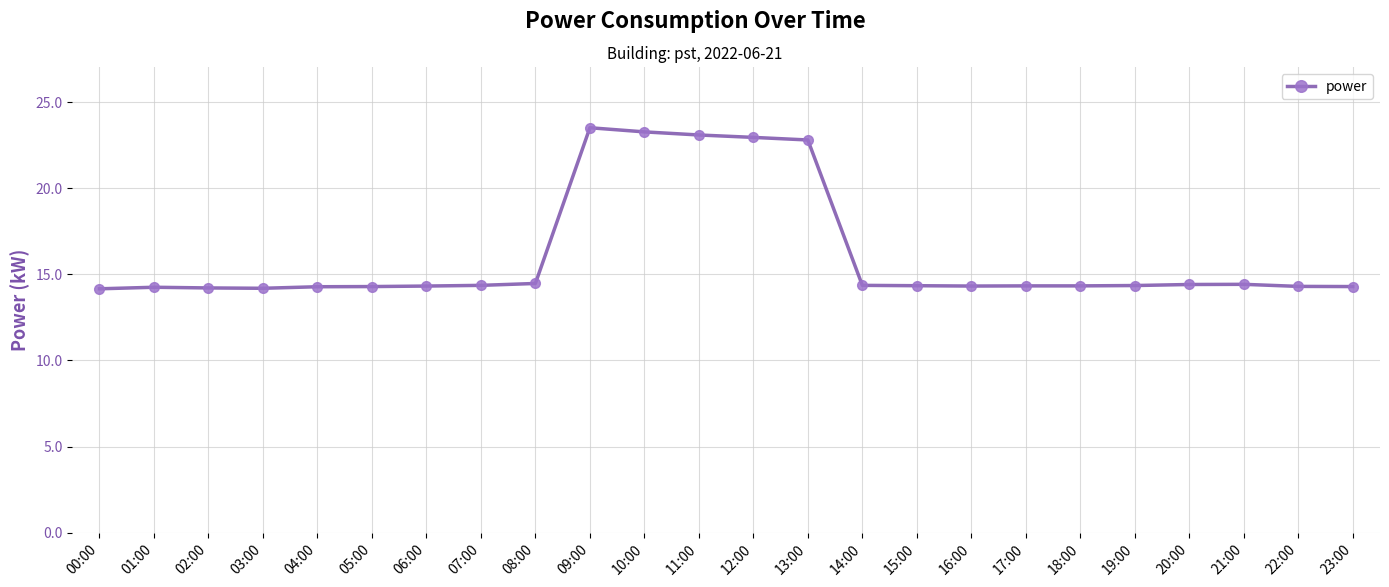

What is the greatest value displayed?

23.5